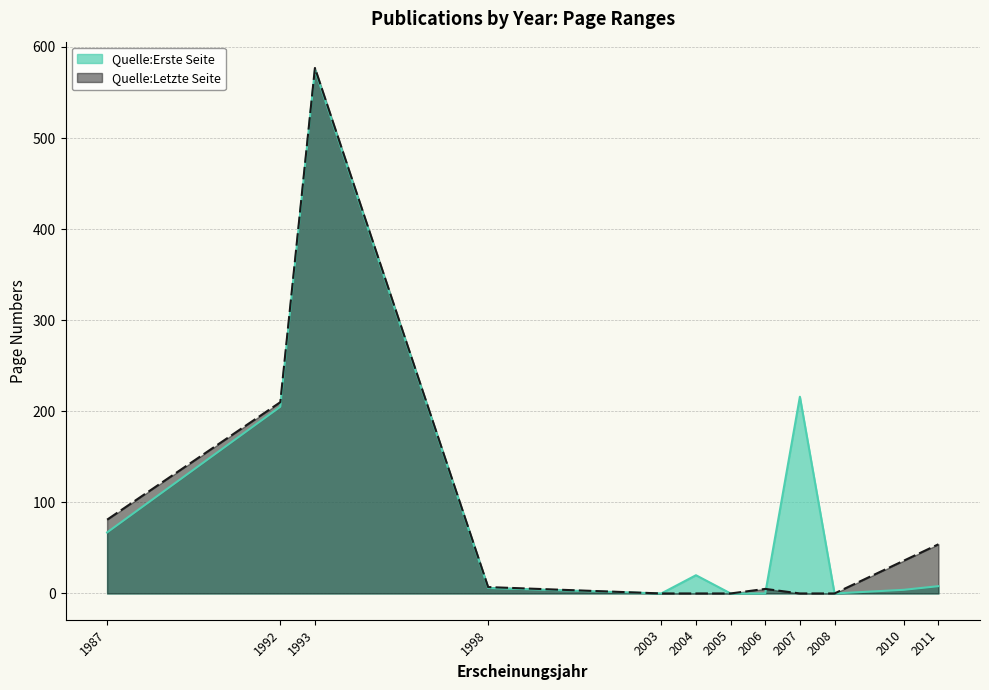

Is it true that the value at 2003 is 0?

True